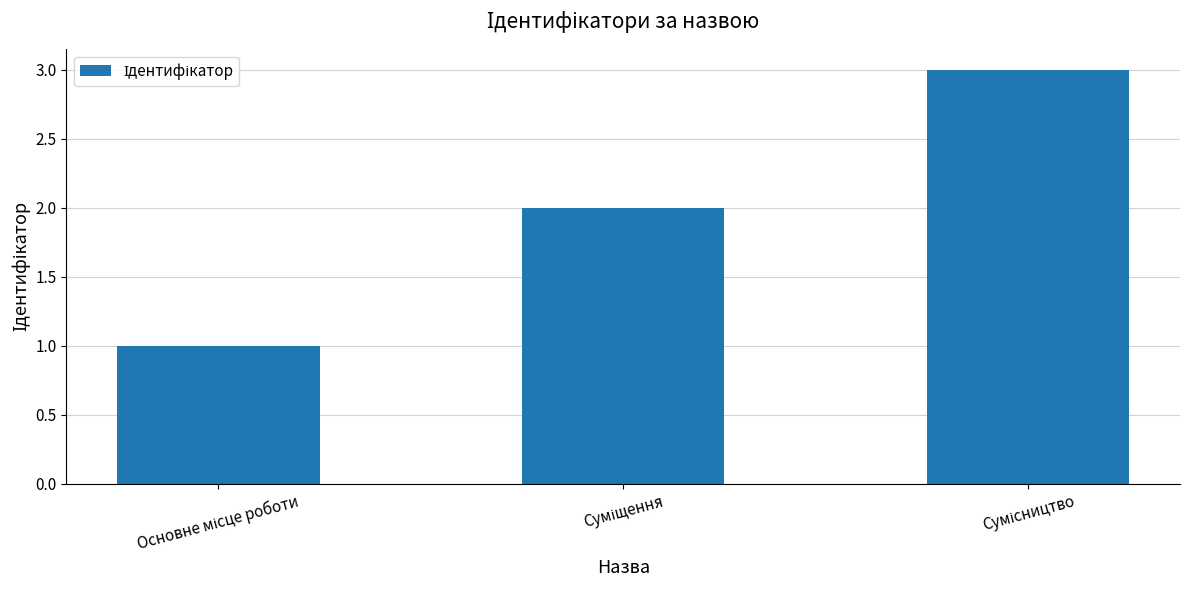

What is the greatest value displayed?

3